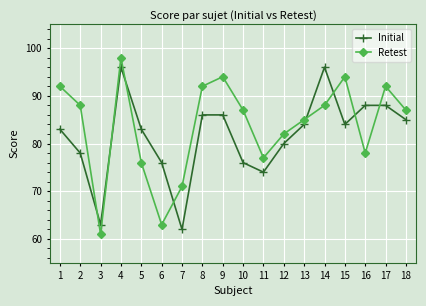

True or false: Retest has a value of 94 at 9.

True